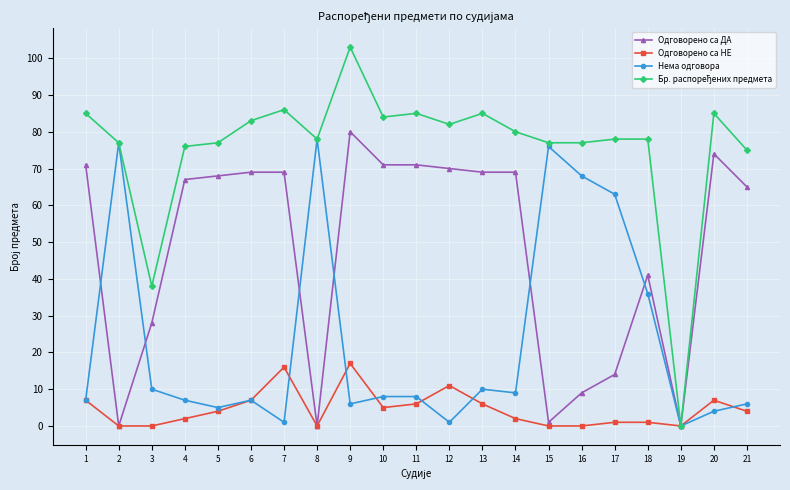

True or false: Одговорено са НЕ has a value of 27 at 7.

False